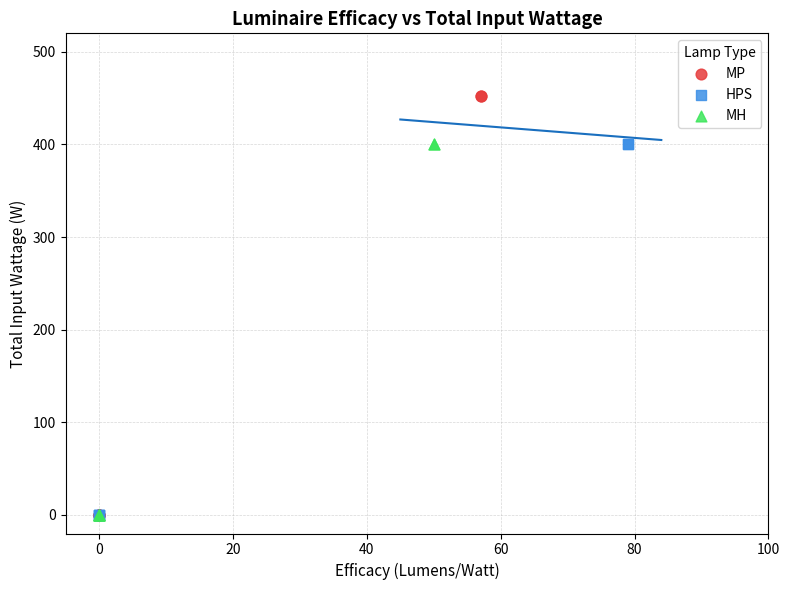

Which series reaches the maximum Y coordinate?

MP